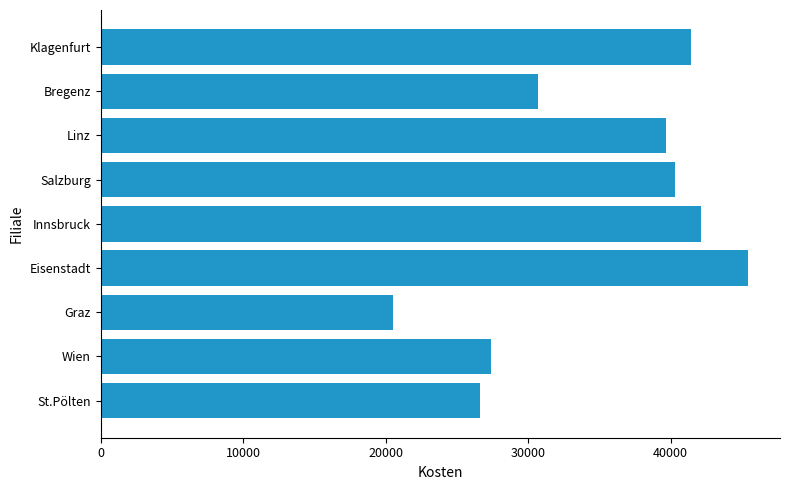

Reading bottom to top, list all the values displayed in this chart.

St.Pölten=26600	Wien=27400	Graz=20500	Eisenstadt=45400	Innsbruck=42100	Salzburg=40300	Linz=39700	Bregenz=30700	Klagenfurt=41400